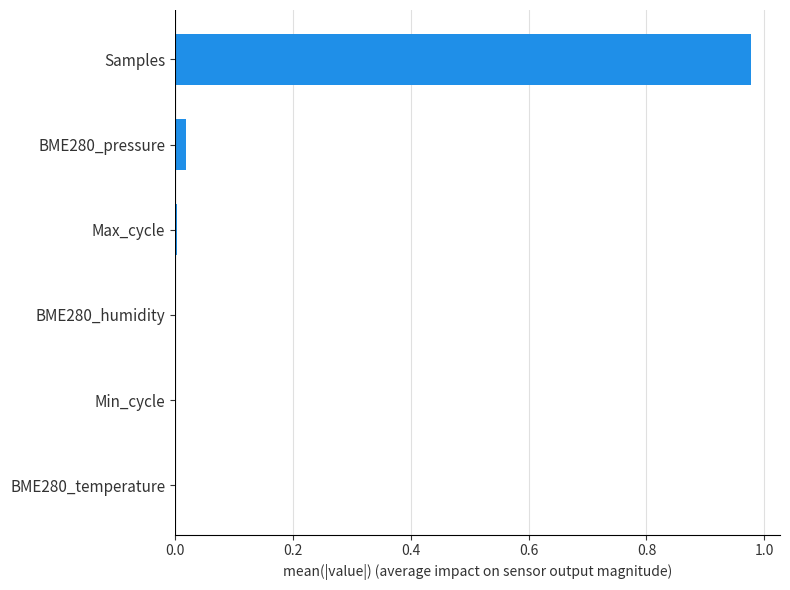

Between BME280_humidity and Samples, which is larger?

Samples